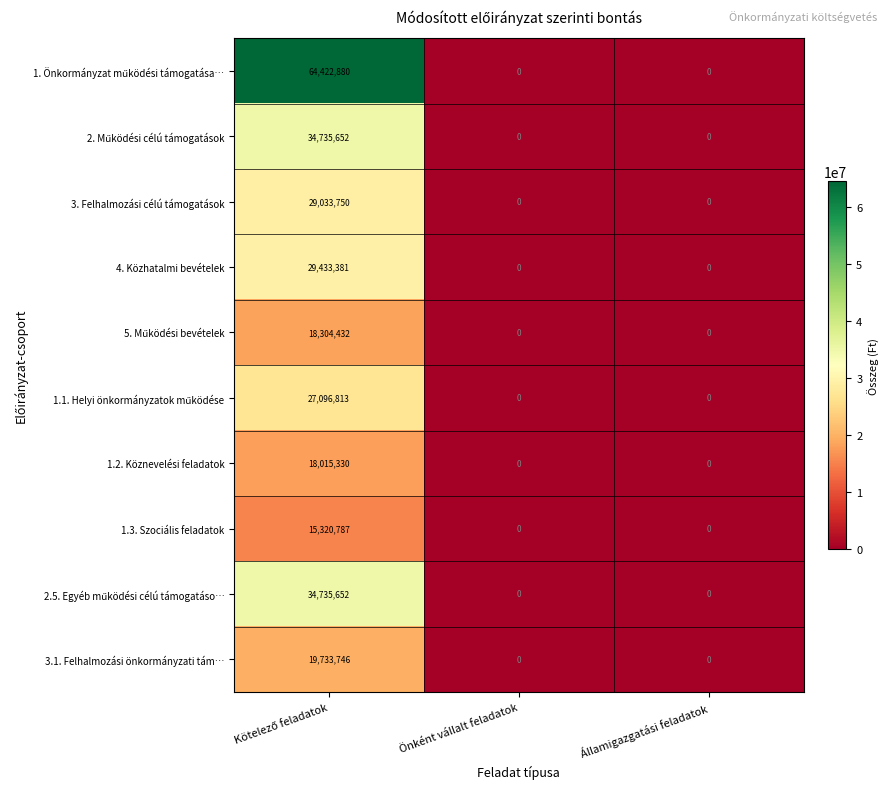

What is the greatest value displayed?

64422880